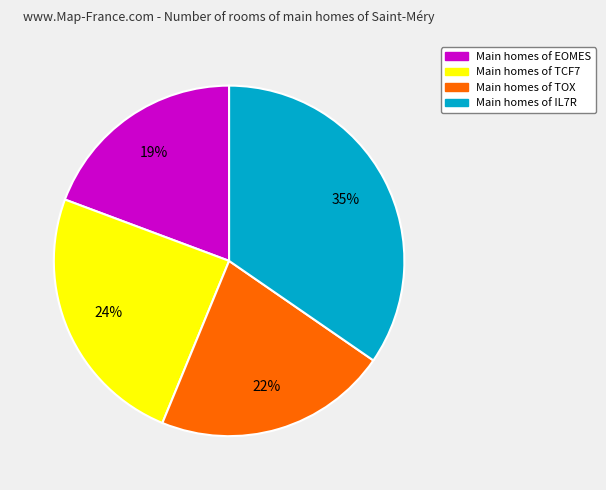

Is there a majority slice in this chart?

No